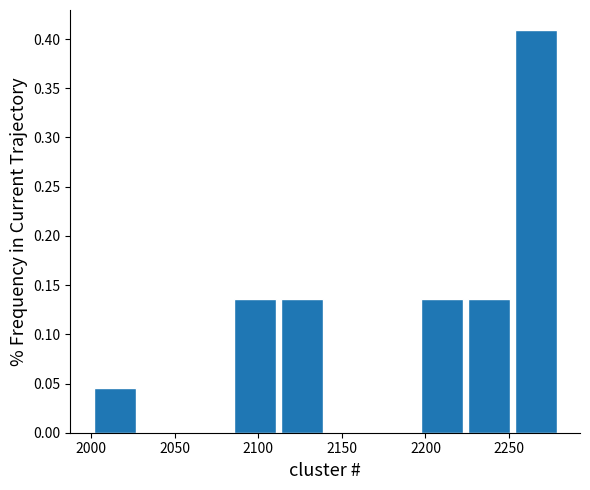

Reading left to right, list every bar in this chart as the range it spans on the x-axis followed by its height. Neither the bar edges nor the heights are printed on the chart, so give them approximately, as read against the axes.

2000 to 2028: 0.045
2028 to 2056: 0
2056 to 2084: 0
2084 to 2112: 0.135
2112 to 2140: 0.135
2140 to 2168: 0
2168 to 2196: 0
2196 to 2224: 0.135
2224 to 2252: 0.135
2252 to 2280: 0.410